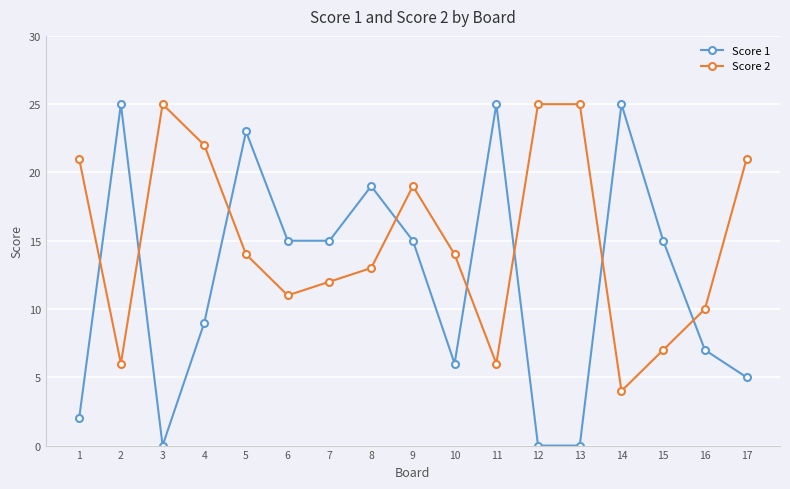

Where do Score 2 and Score 1 first cross each other?

1 and 2